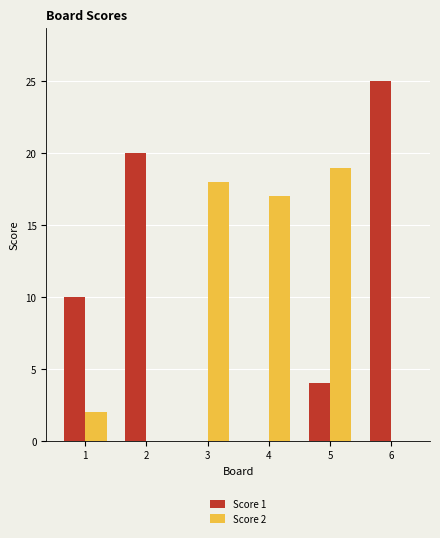

What is the average value of the Score 2 series?

9